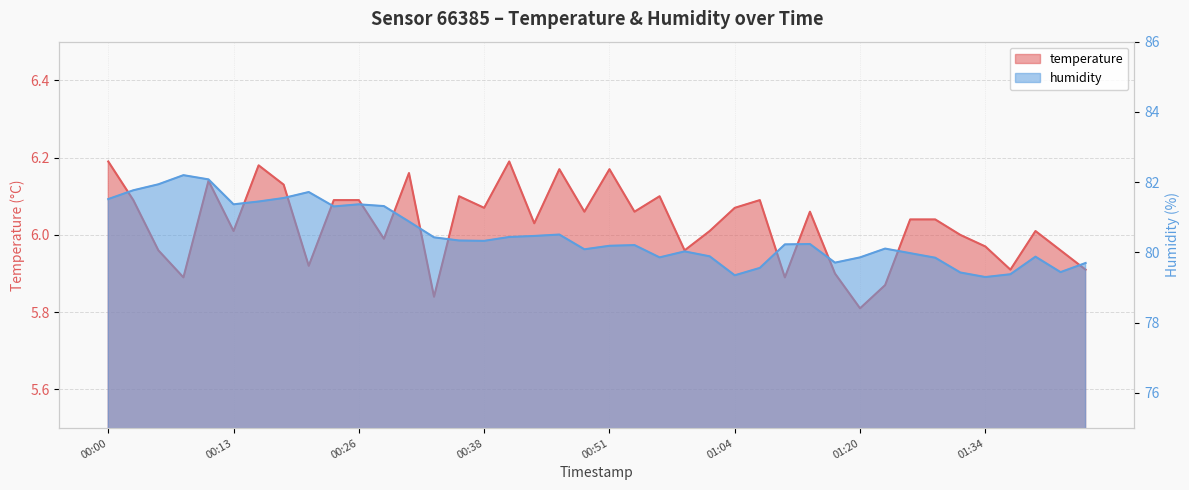

Where is the first local maximum for humidity?

00:08